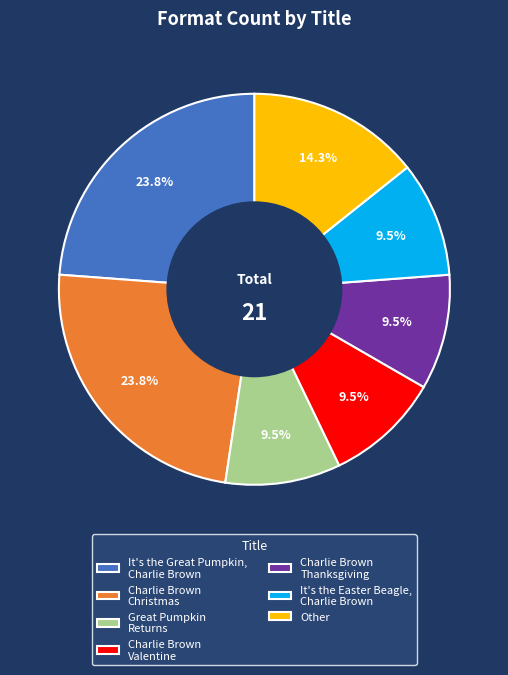

To the nearest percent, what is the difference between the largest and smallest slice percentages?

14%